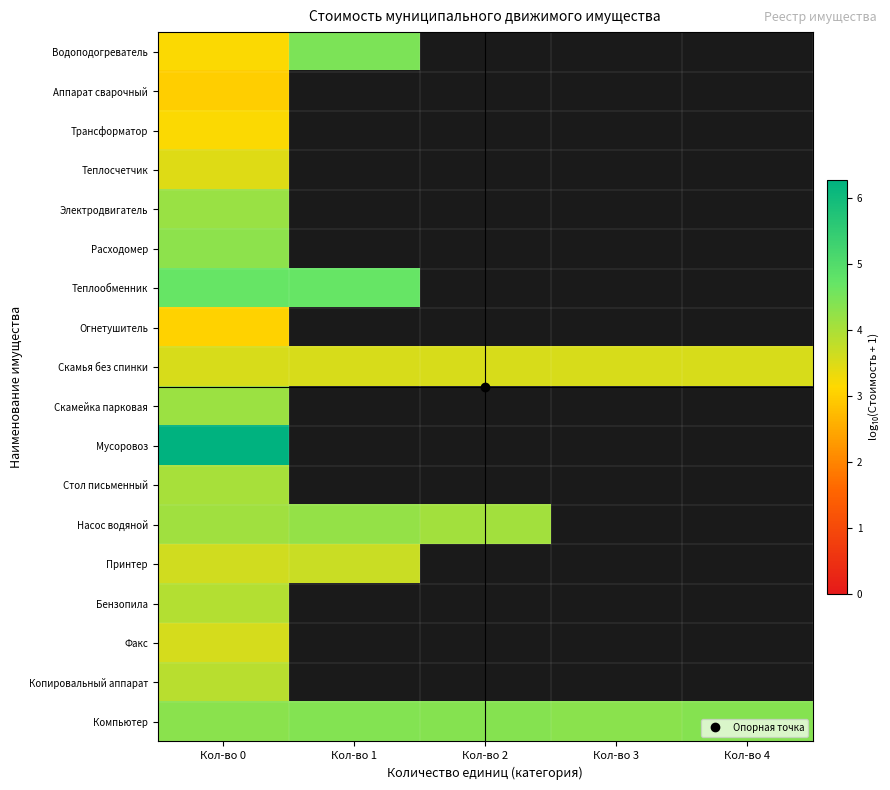

What is the minimum value shown in the chart?

3.0